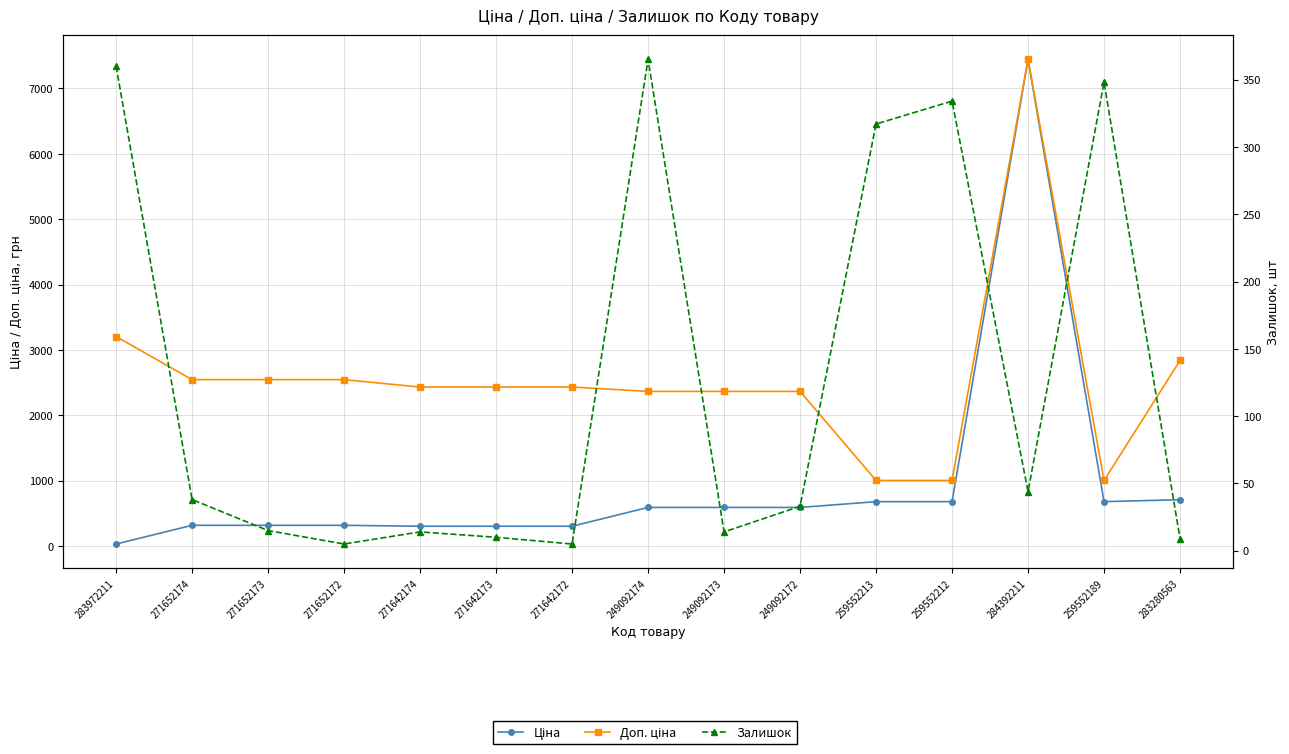

What is the difference between the Ціна values at 283972211 and 271652172?

286.2